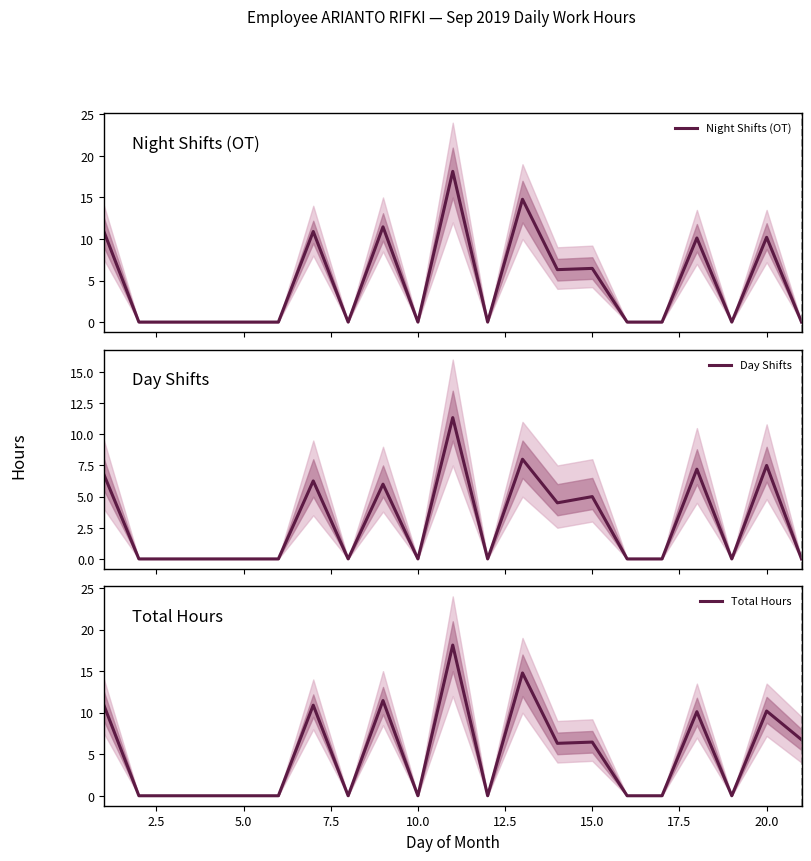

How many data points in Night Shifts (OT) are above 0?

9